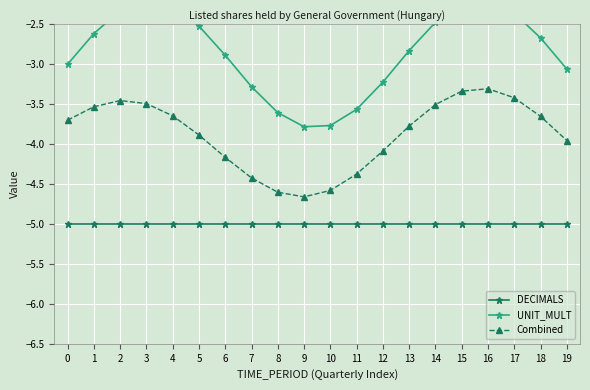

How many lines are shown in the chart?

3